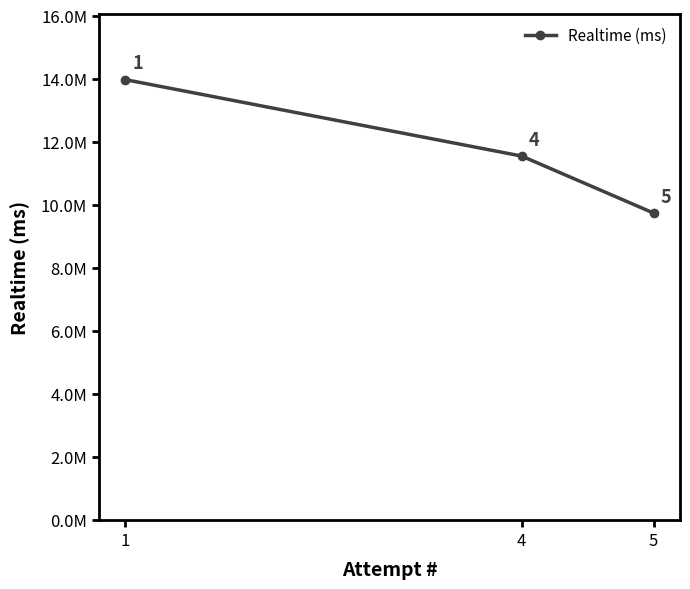

Rank the categories by value from highest to lowest.

1, 4, 5